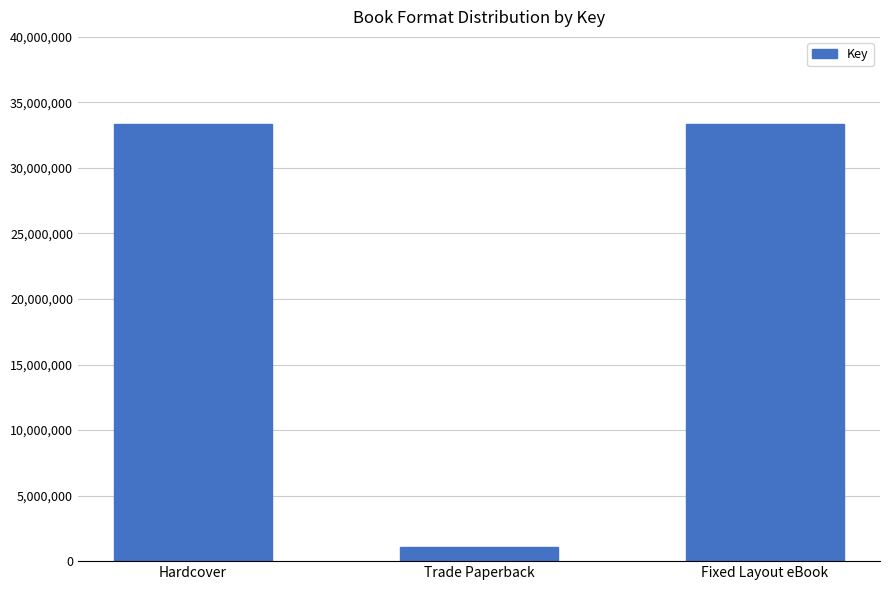

The value at Trade Paperback is 1063192. True or false?

True